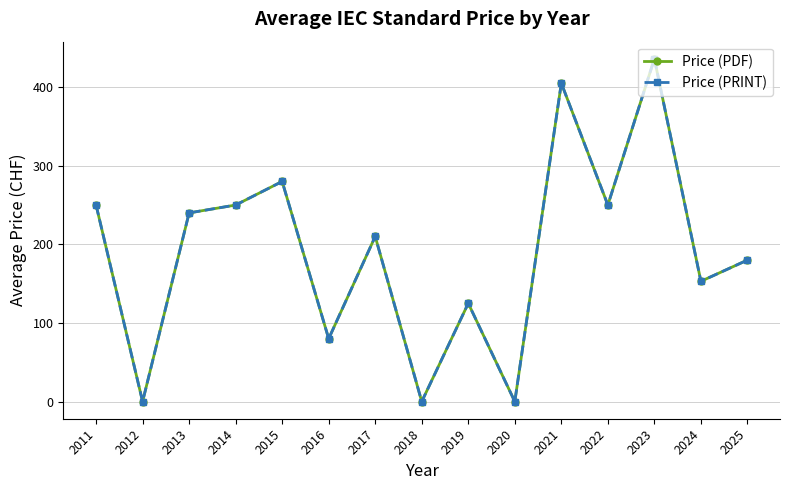

What is the value of the Price (PDF) point at the 15th from the left?

180